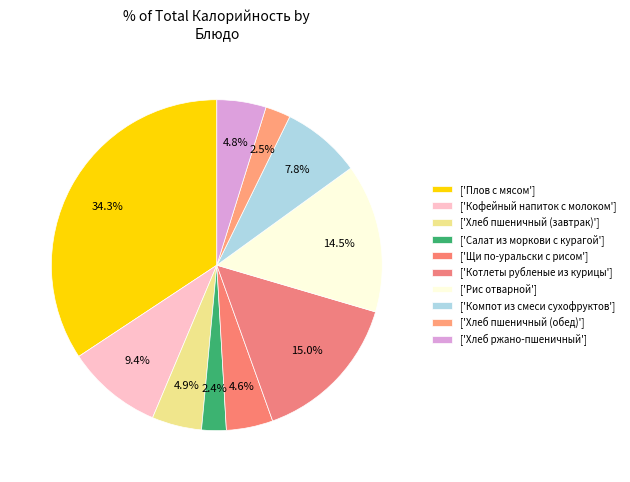

Count the number of slices in the pie.

10